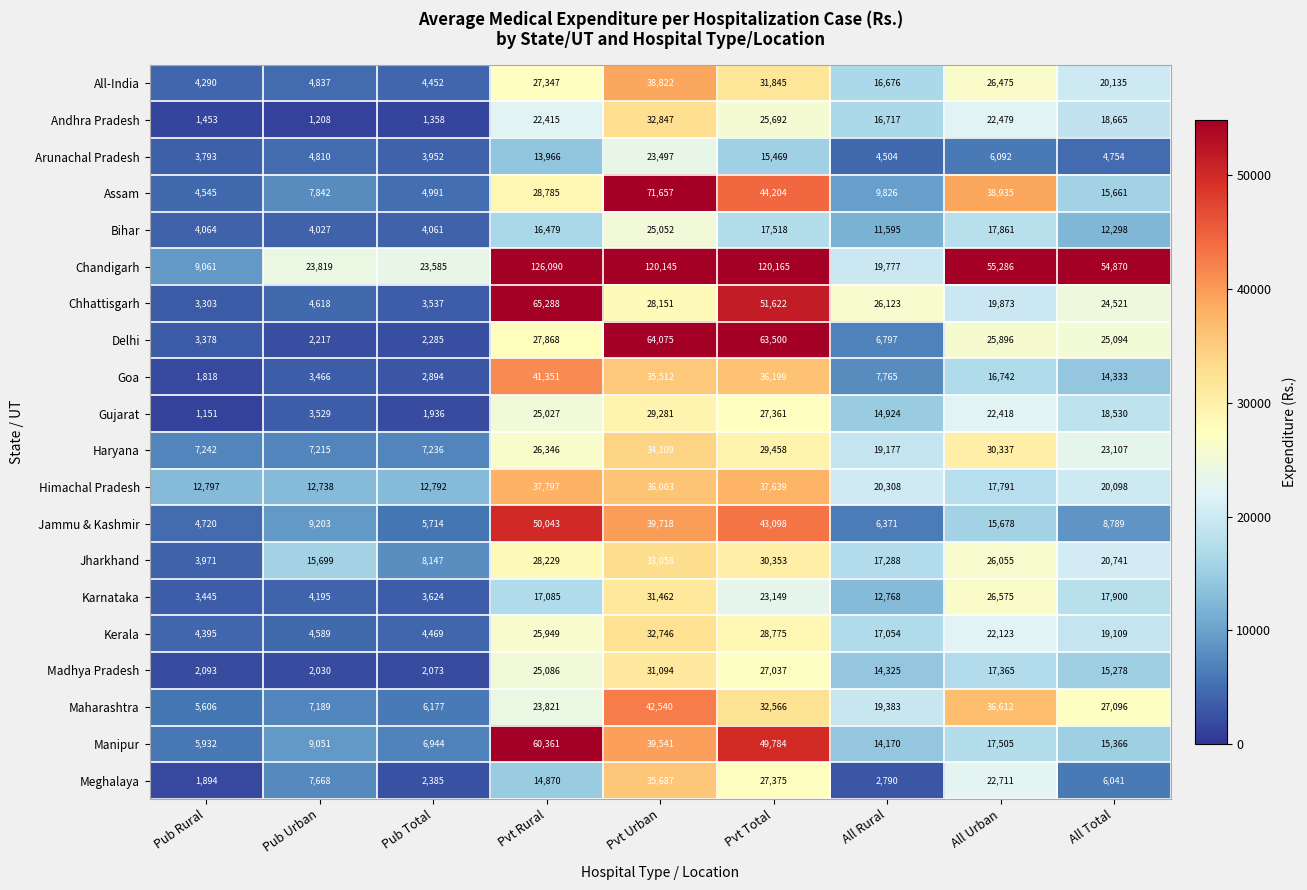

What is the approximate value of Maharashtra at Pvt Urban, to the nearest 50?

42550